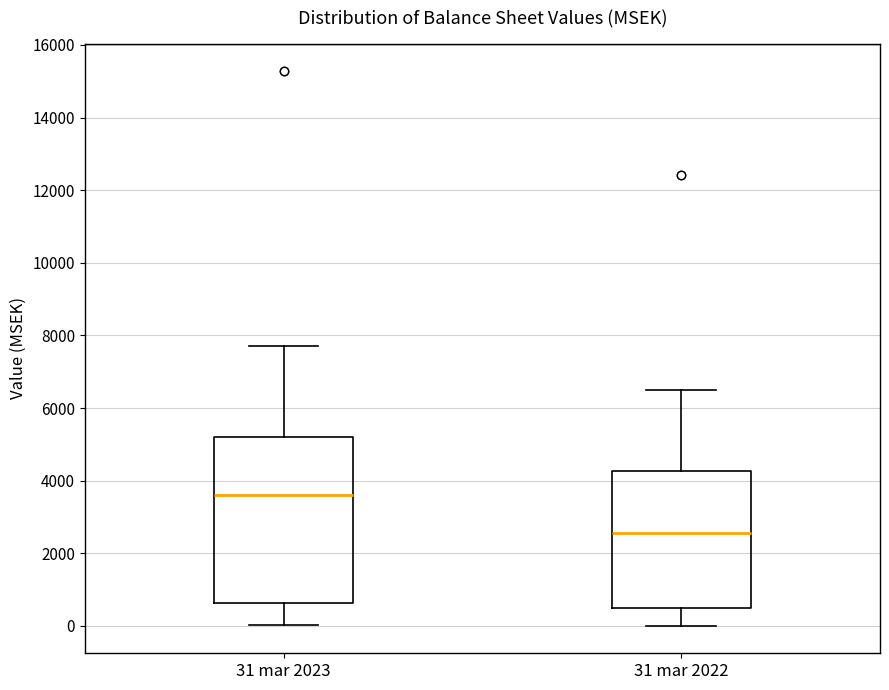

Comparing the boxes themselves (not the whiskers), which one is the tallest?

31 mar 2023